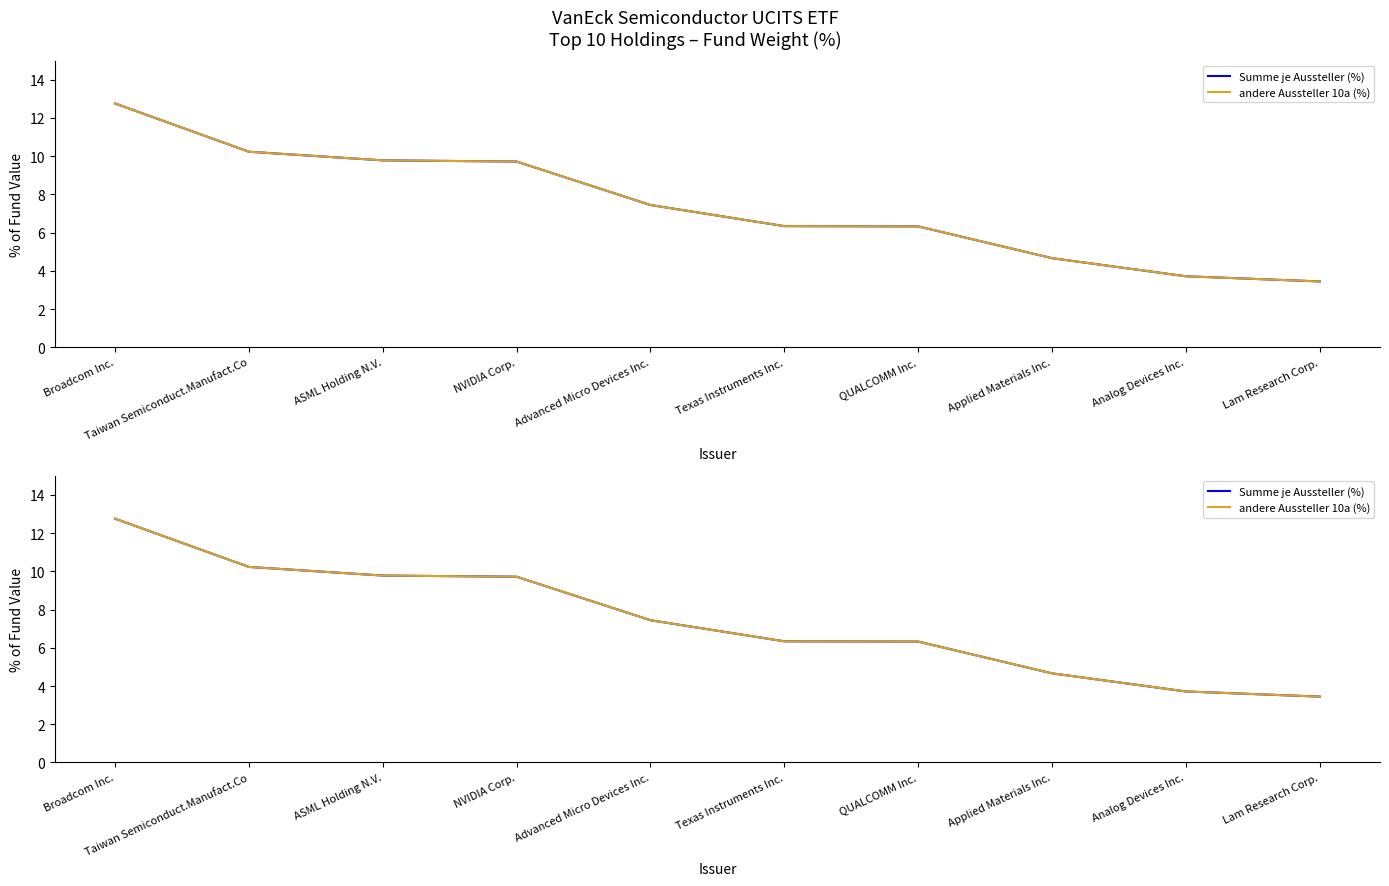

What is the sum of the andere Aussteller 10a (%) values at NVIDIA Corp. and ASML Holding N.V.?

19.5